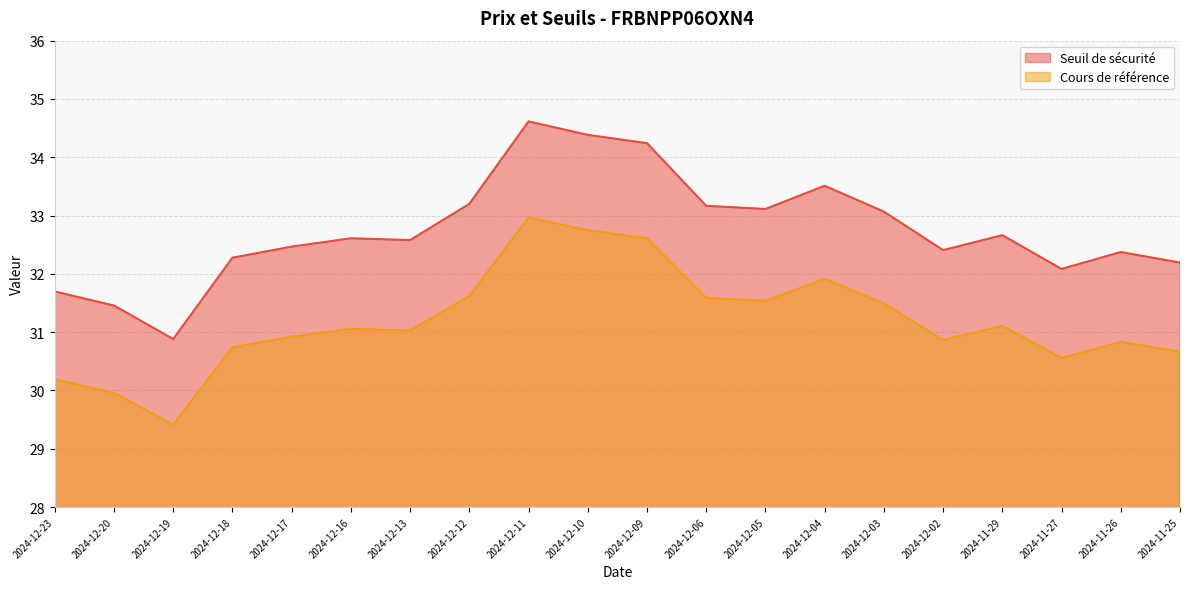

How many data points in Seuil de sécurité are above 32?

17